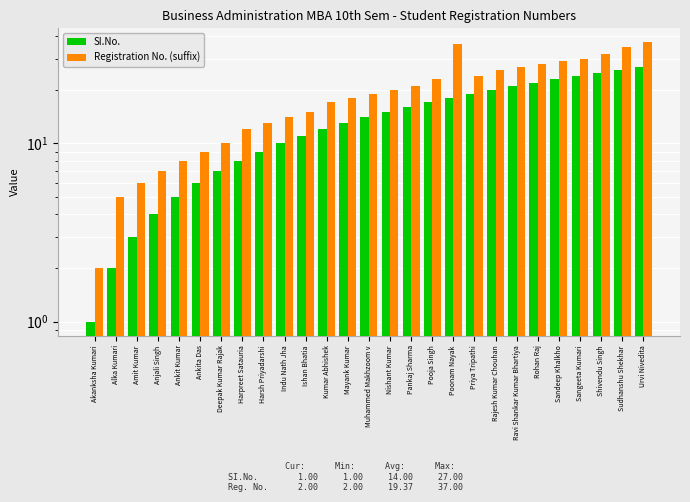

Which category has the highest value in the SI.No. series?

Urvi Nivedita